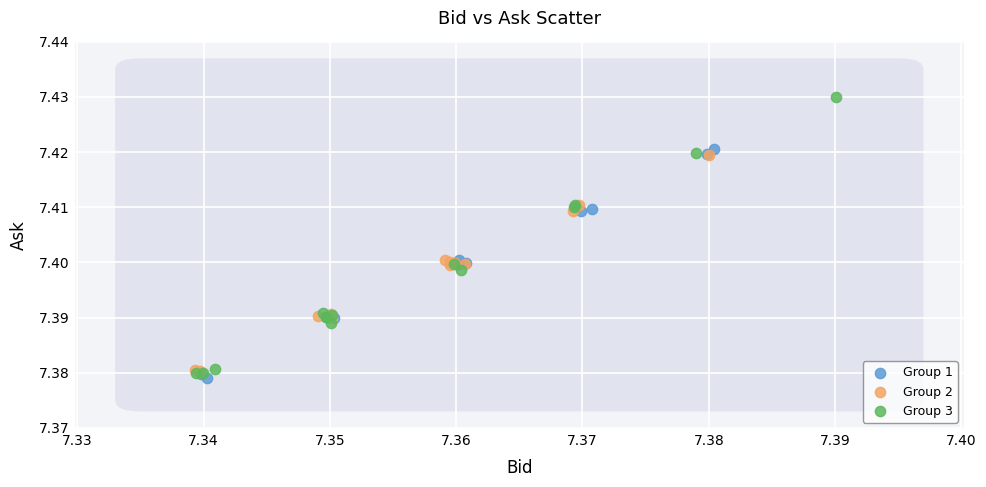

Which series contains the highest Y value?

Group 3